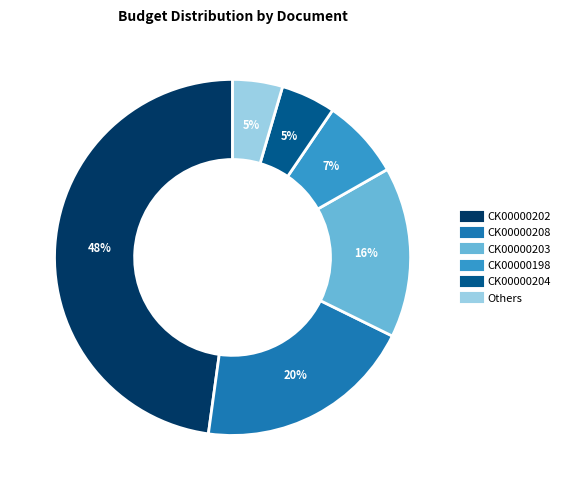

Is there any slice that represents more than half of the pie?

No